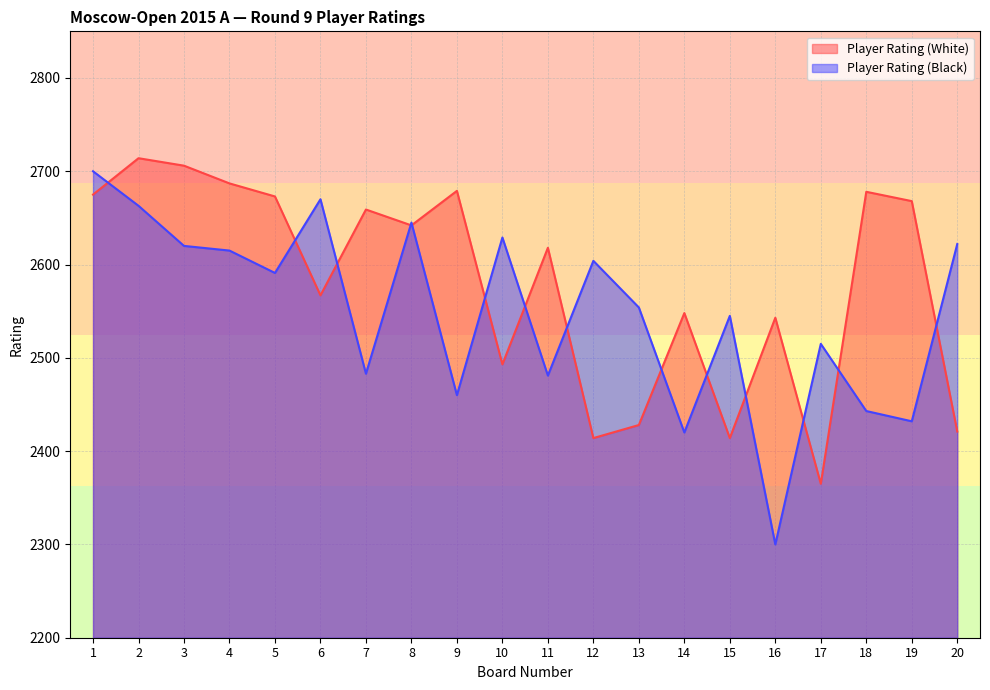

True or false: Player Rating (Black) and Player Rating (White) cross at least once.

True